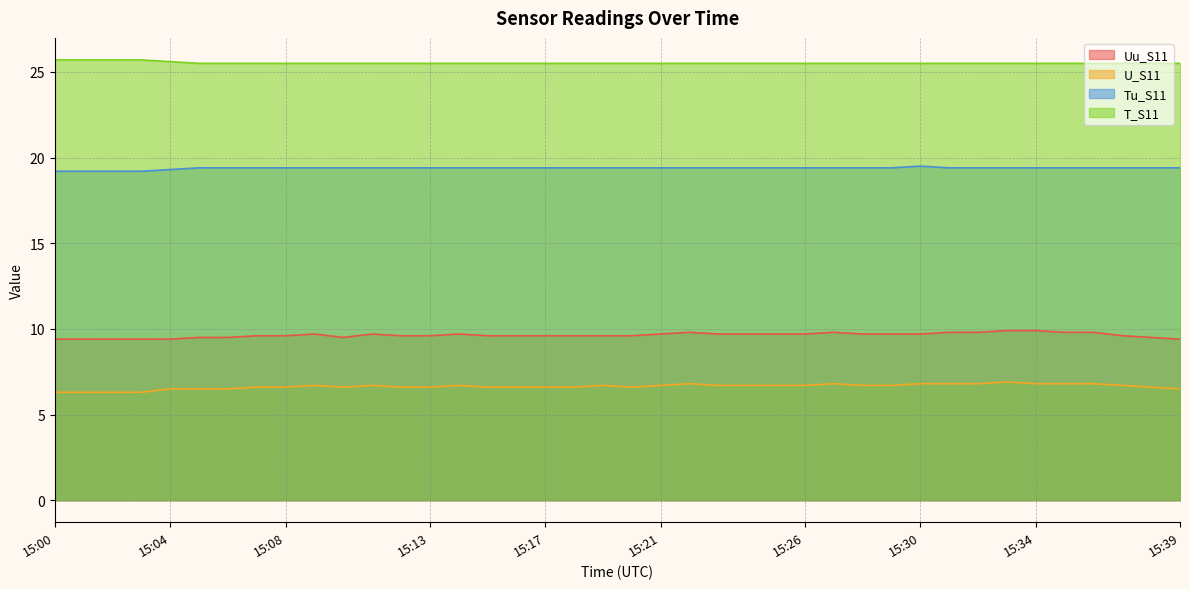

Which series changed the most between 15:07 and 15:27?

Uu_S11